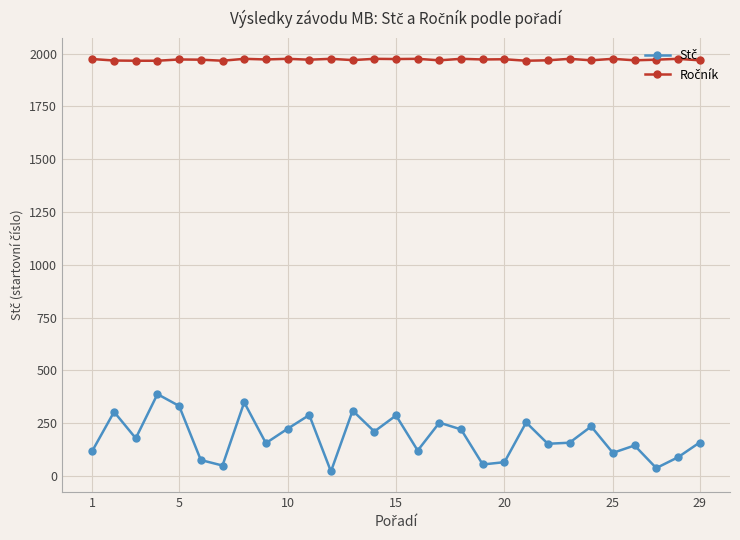

At how many categories does at least one series exceed 648?

29